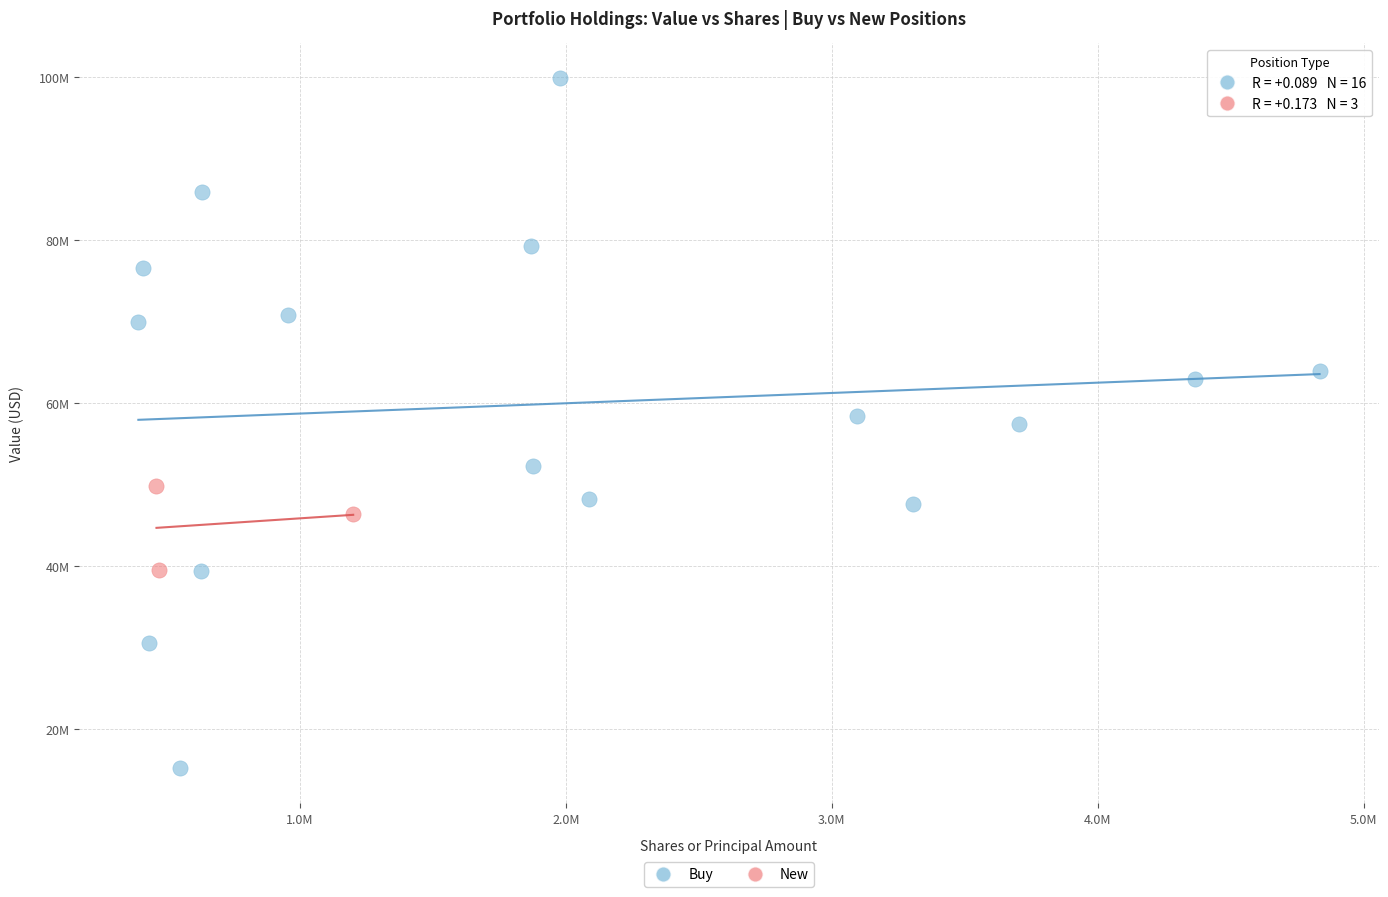

What are all the series names shown in the legend?

Buy, New